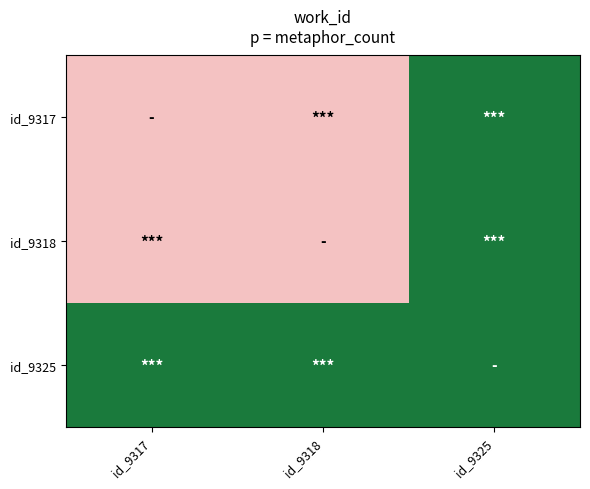

Reading right to left, list all the values displayed in this chart.

id_9317: id_9325=1.0	id_9318=0.0	id_9317=0.0
id_9318: id_9325=1.0	id_9318=0.0	id_9317=0.0
id_9325: id_9325=1.0	id_9318=1.0	id_9317=1.0